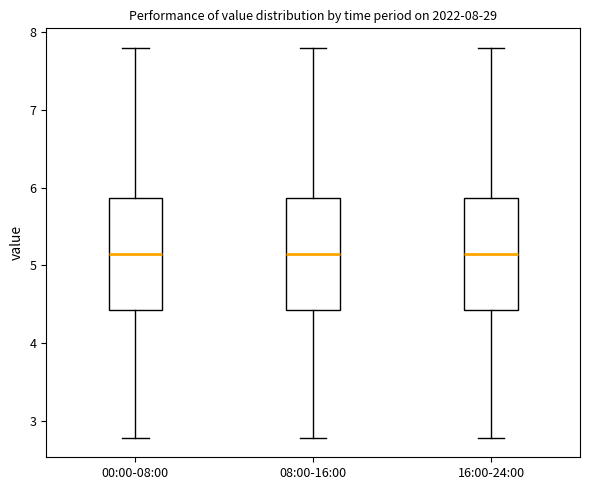

Reading left to right, transcribe this box plot: for each box, give where its median line is, the range the box spans, and where its two whiskers end, as read against the y-axis. The values are not printed on the chart, so give them approximately, as read against the axis.

00:00-08:00: median 5.1, box 4.4 to 5.9, whiskers 2.8 to 7.8
08:00-16:00: median 5.1, box 4.4 to 5.9, whiskers 2.8 to 7.8
16:00-24:00: median 5.1, box 4.4 to 5.9, whiskers 2.8 to 7.8